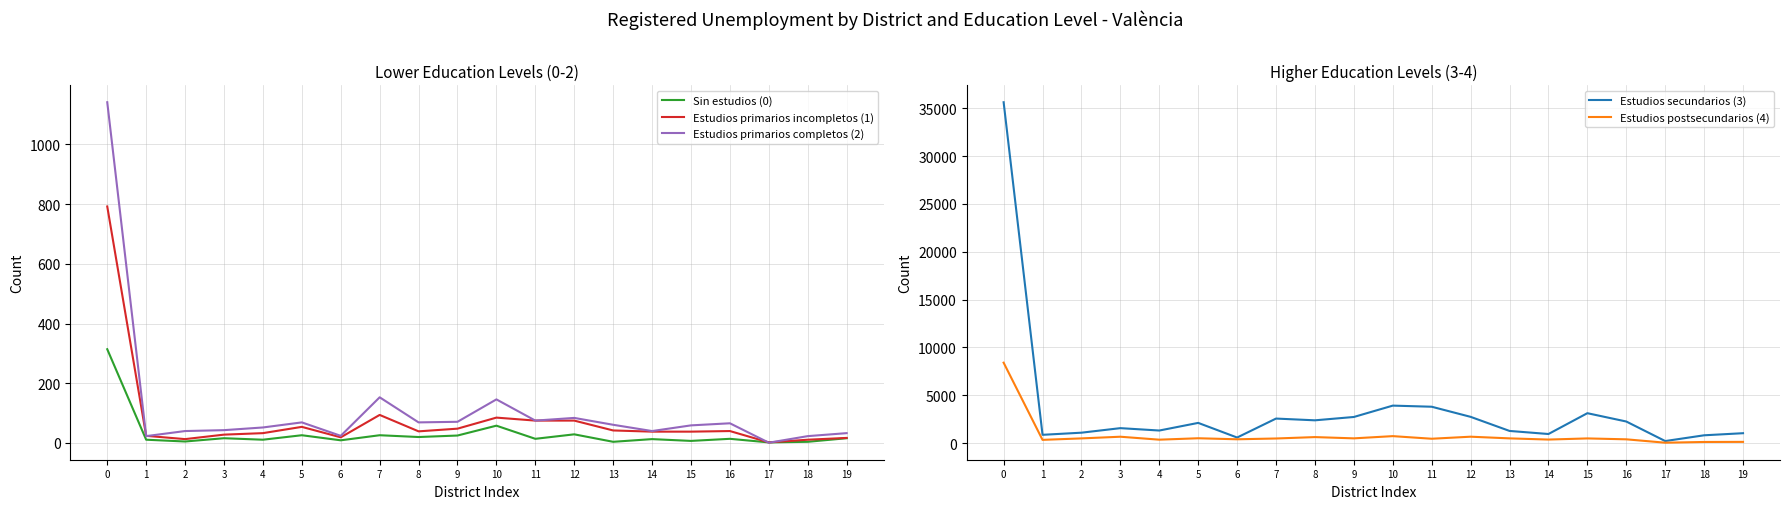

Which series changed the most between 4 and 17?

Estudios secundarios (3)